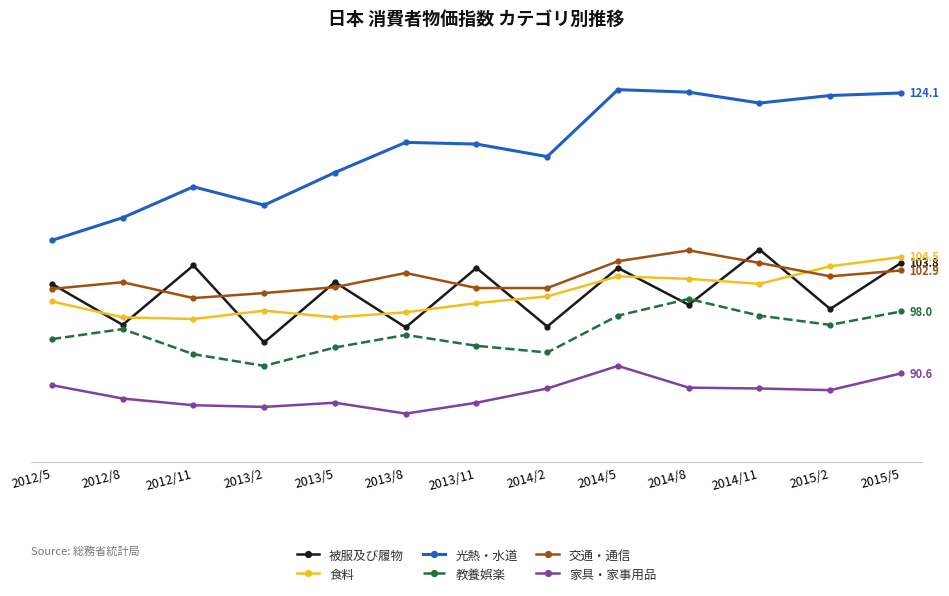

How many distinct data groups are displayed?

6